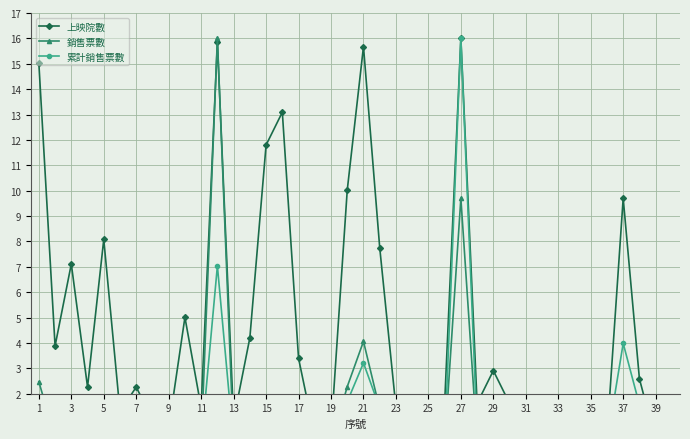

In 累計銷售票數, how many points are lower than both neighbors (excluding endpoints)?

9